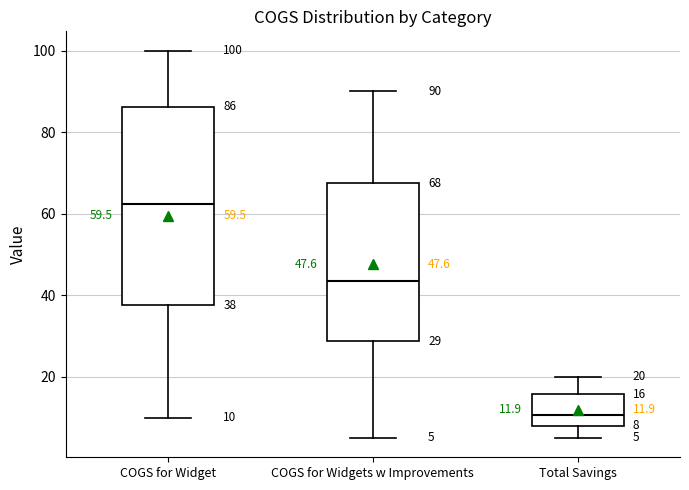

Which box has the lowest median line?

Total Savings